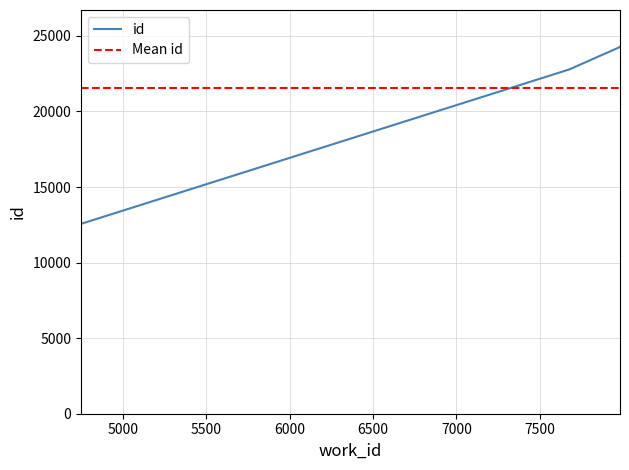

Reading right to left, list all the values displayed in this chart.

7982=24284	7982=24265	7678=22782	7677=22778	7677=22777	4748=12563